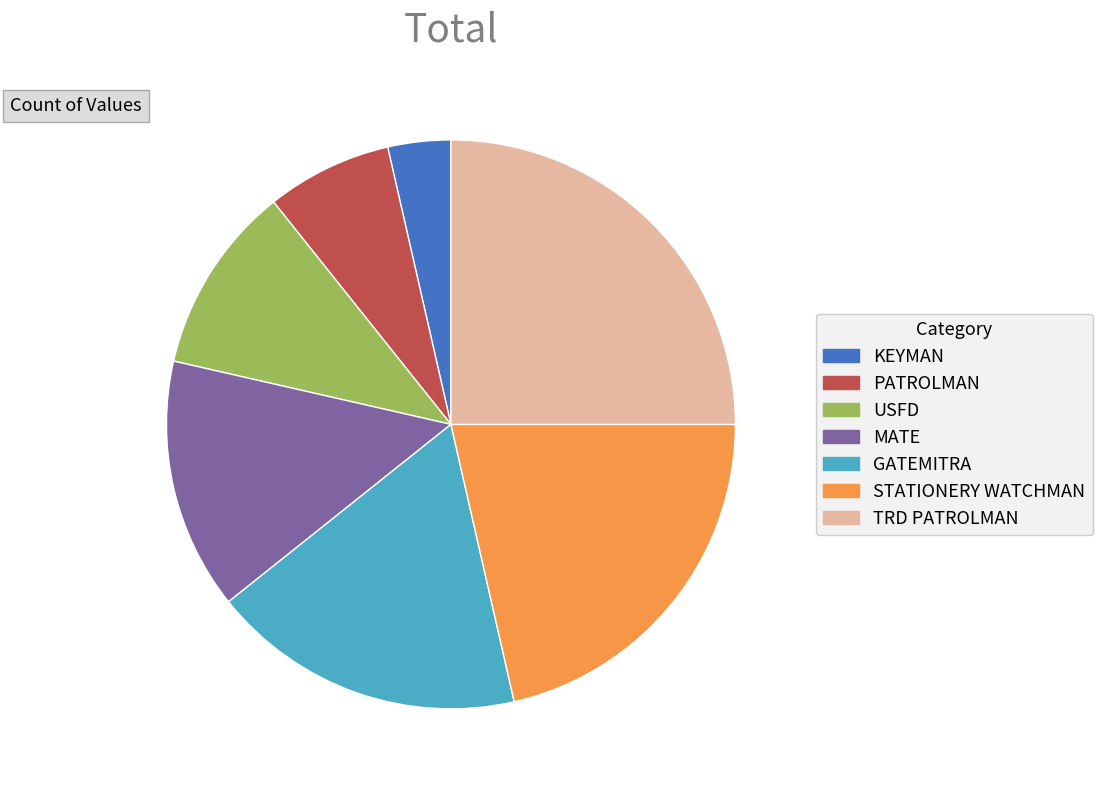

How many slices are in this pie chart?

7